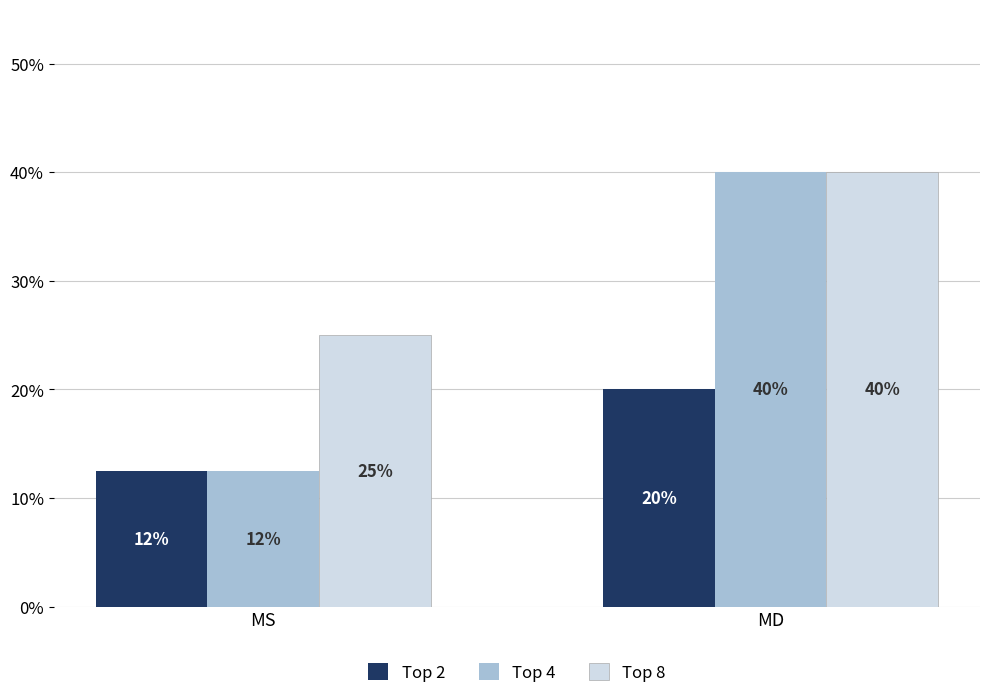

Rank the series by their average value, from highest to lowest.

Top 8, Top 4, Top 2